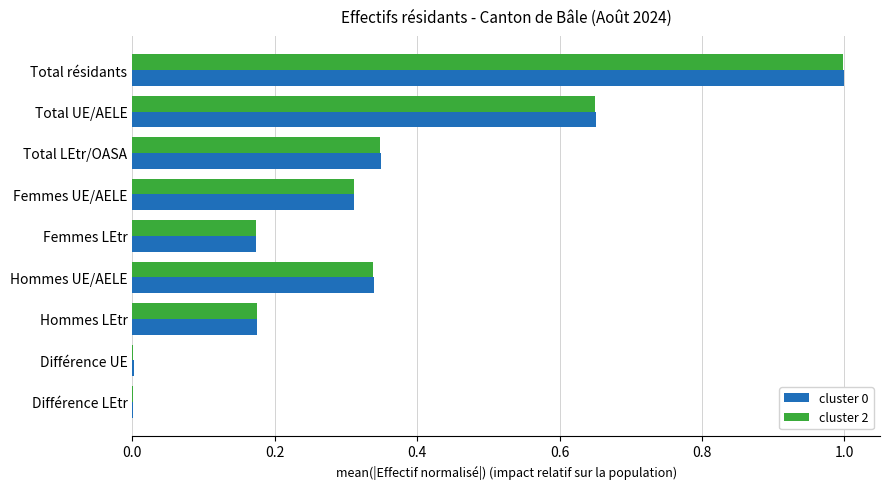

What is the maximum value for cluster 2?

1.0